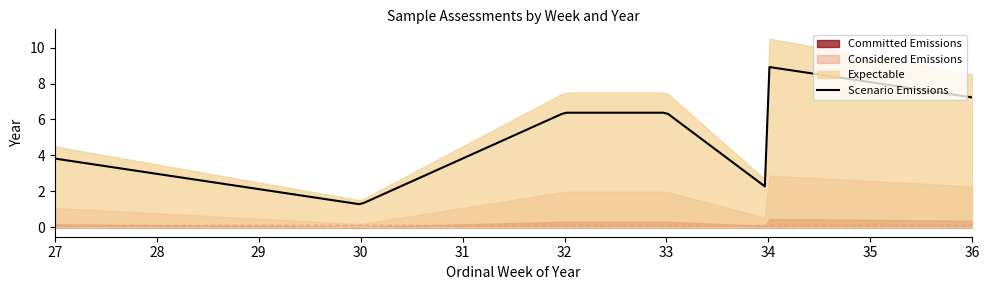

True or false: Considered Emissions and Expectable cross at least once.

False